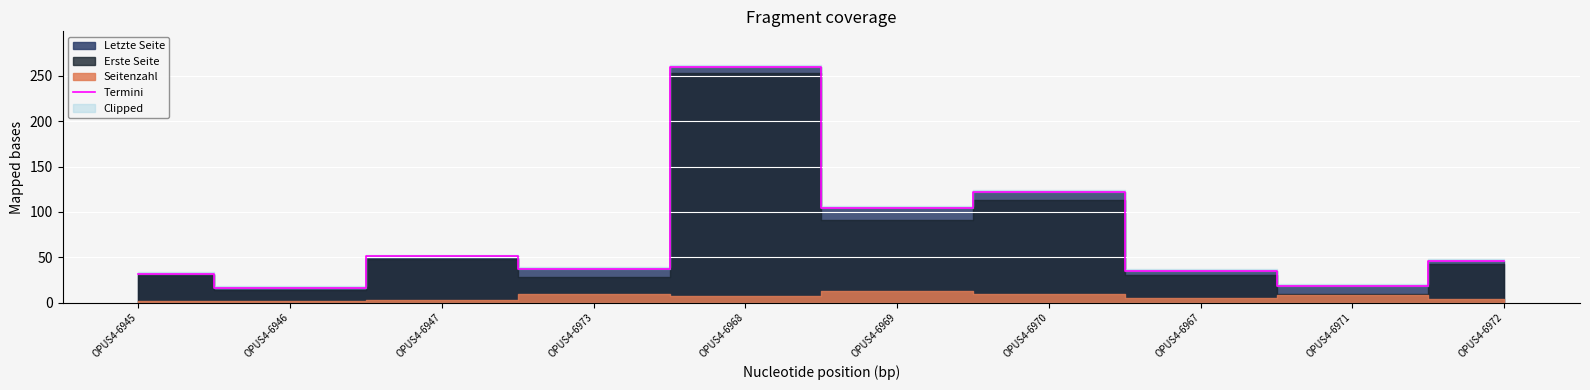

True or false: the data has more than 0 interior local peaks.

True